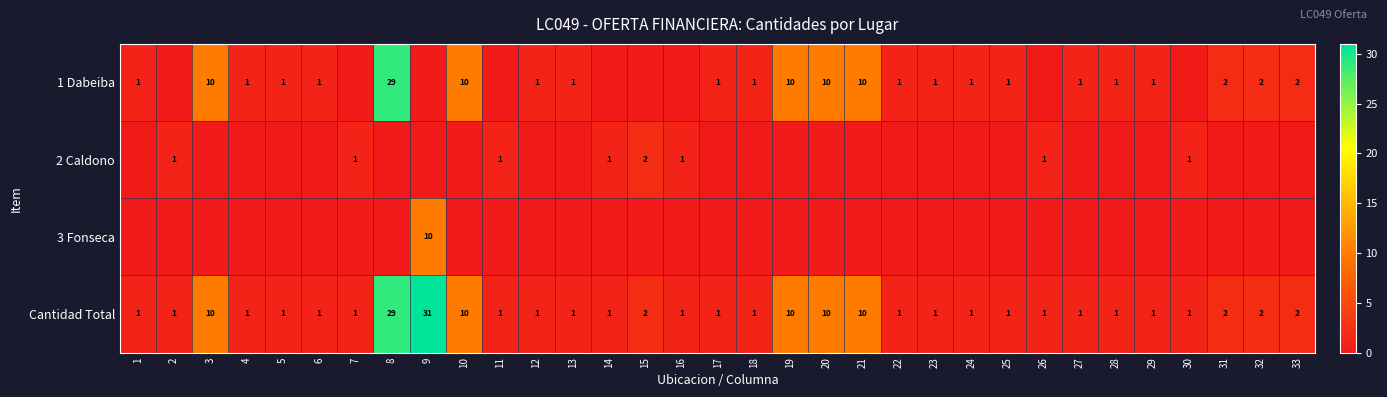

What is the average value of the Cantidad Total series?

4